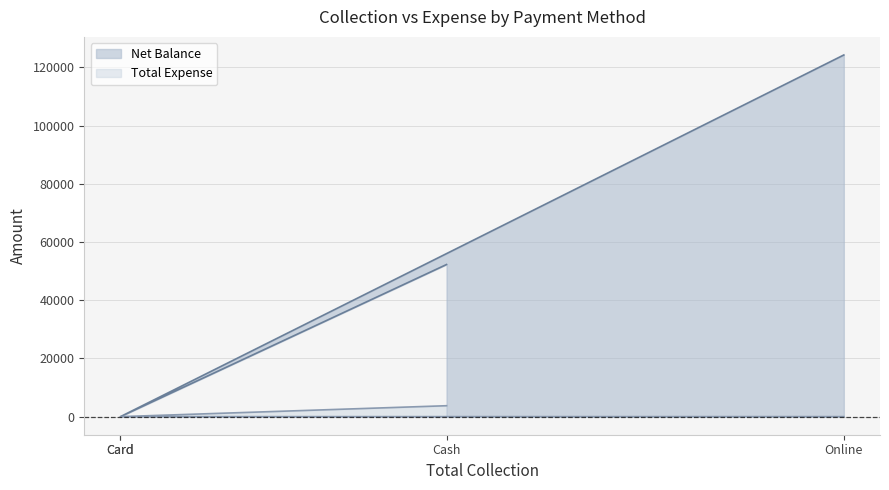

Does the chart have visible grid lines?

Yes